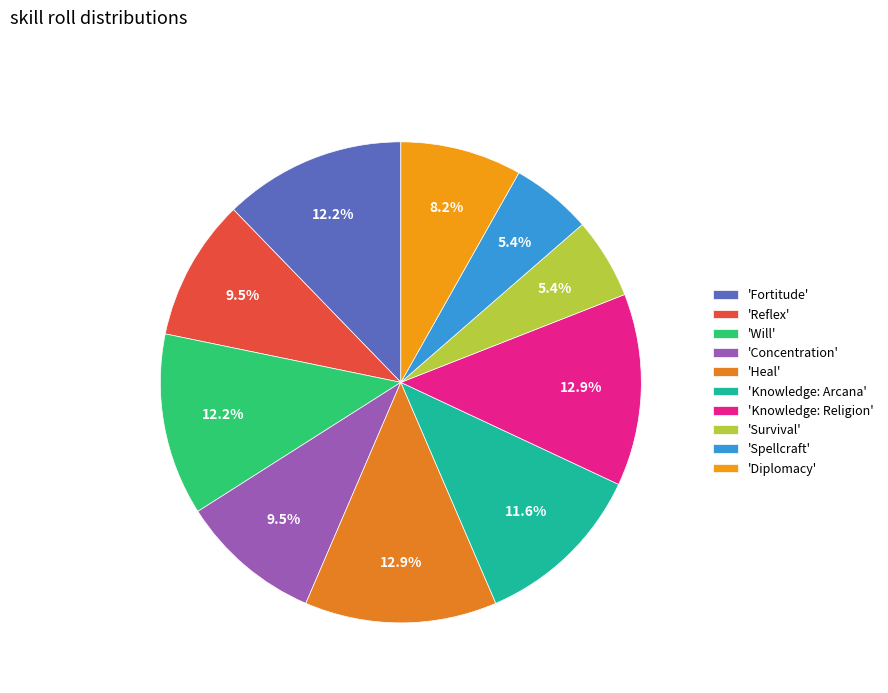

How many segments does this pie chart have?

10